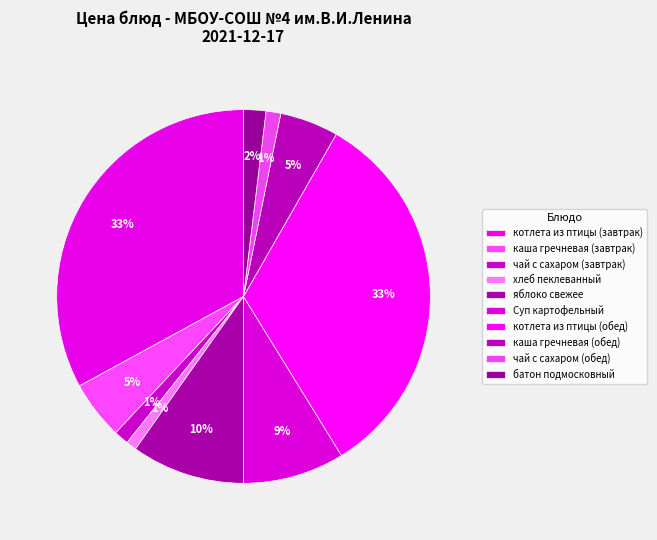

The котлета из птицы (завтрак) slice represents 33% of the pie. True or false?

True